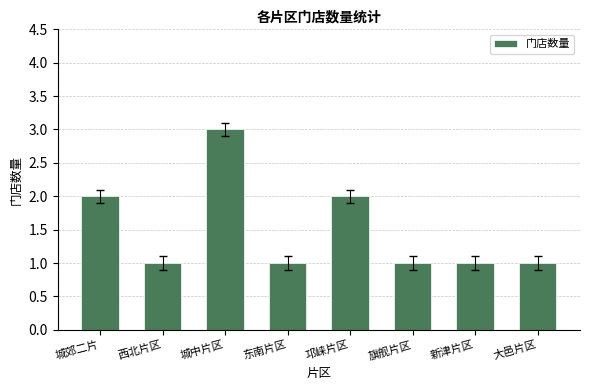

How many bars are there in total?

8